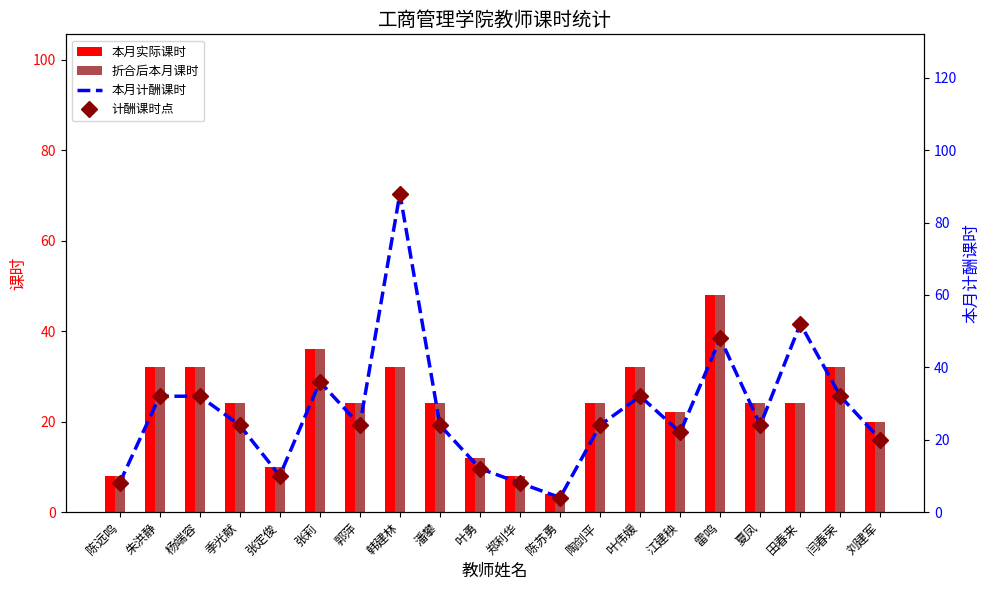

At how many categories does at least one series exceed 64?

1